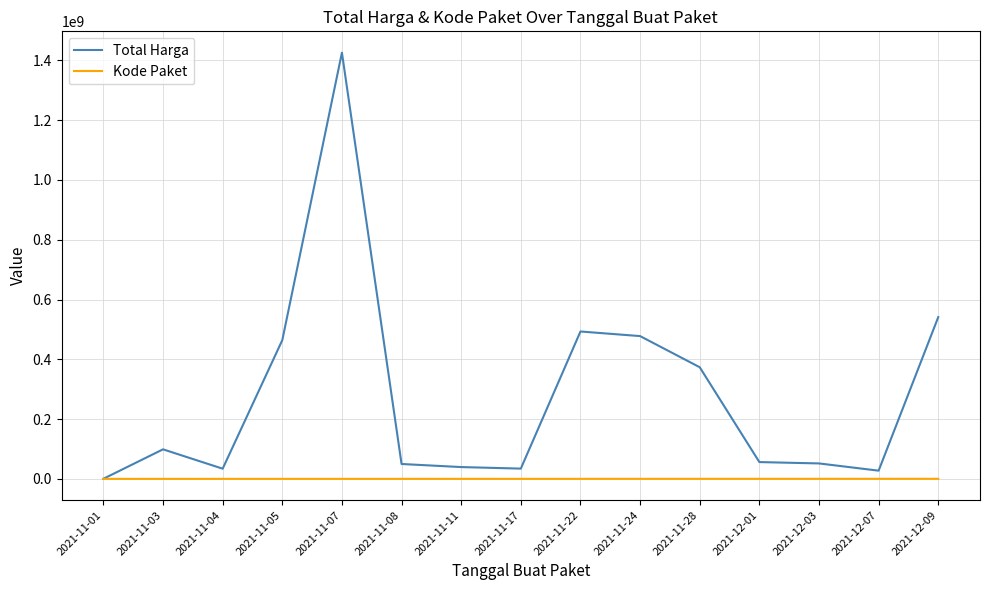

The value of Total Harga at 2021-12-01 is 56152800. True or false?

True